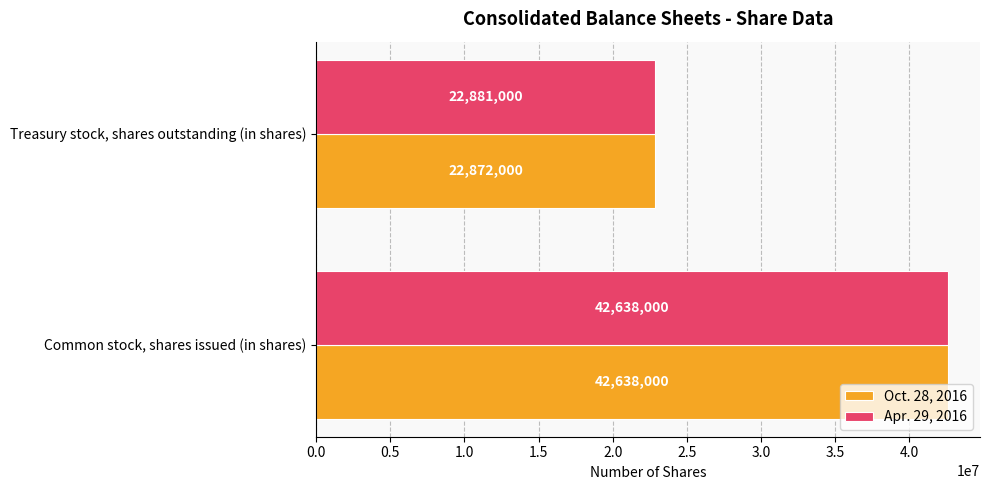

True or false: Oct. 28, 2016 has a value of 42638000 at Common stock, shares issued (in shares).

True